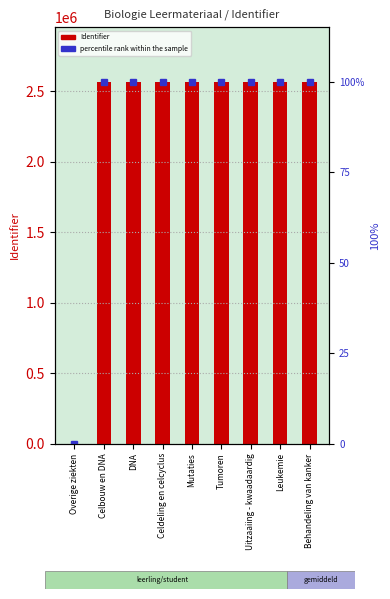

Reading left to right, transcribe all the data shown in this chart.

Identifier (count): 0.0	2567372.0	2567374.0	2567379.0	2567401.0	2567402.0	2567404.0	2567407.0	2567410.0
percentile rank within the sample: 0.0	100.0	100.0	100.0	100.0	100.0	100.0	100.0	100.0